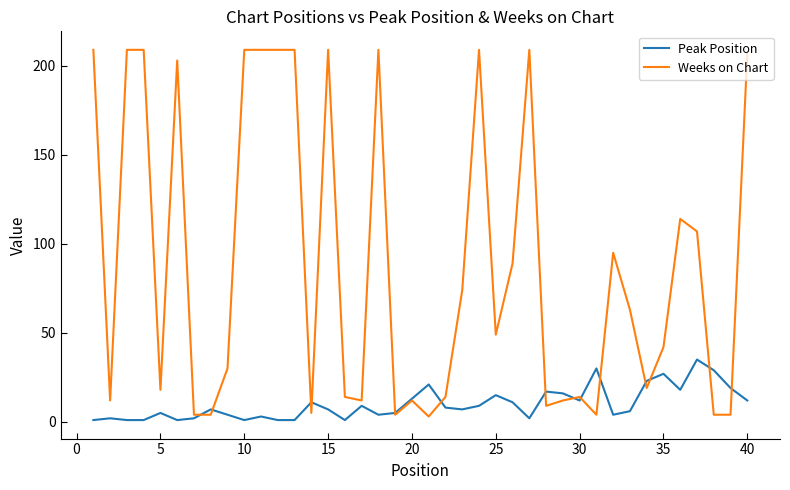

Rank the series by their maximum value, from lowest to highest.

Peak Position, Weeks on Chart